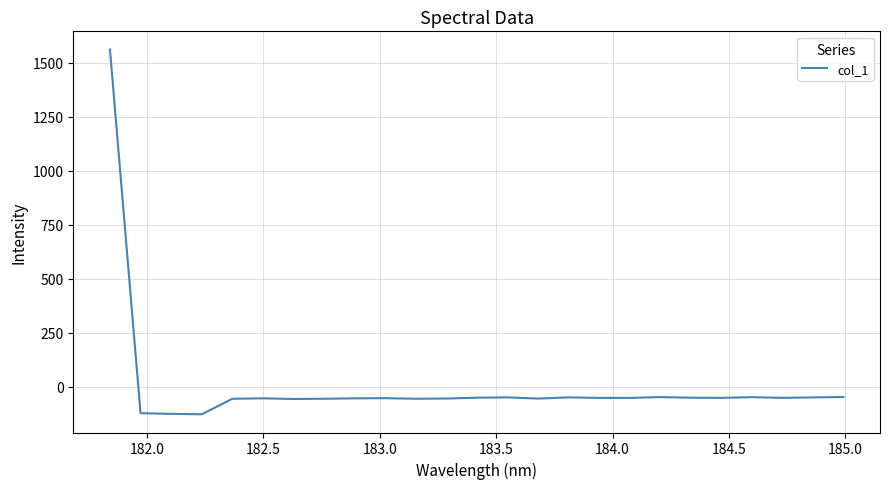

What is the smallest value displayed?

-126.2